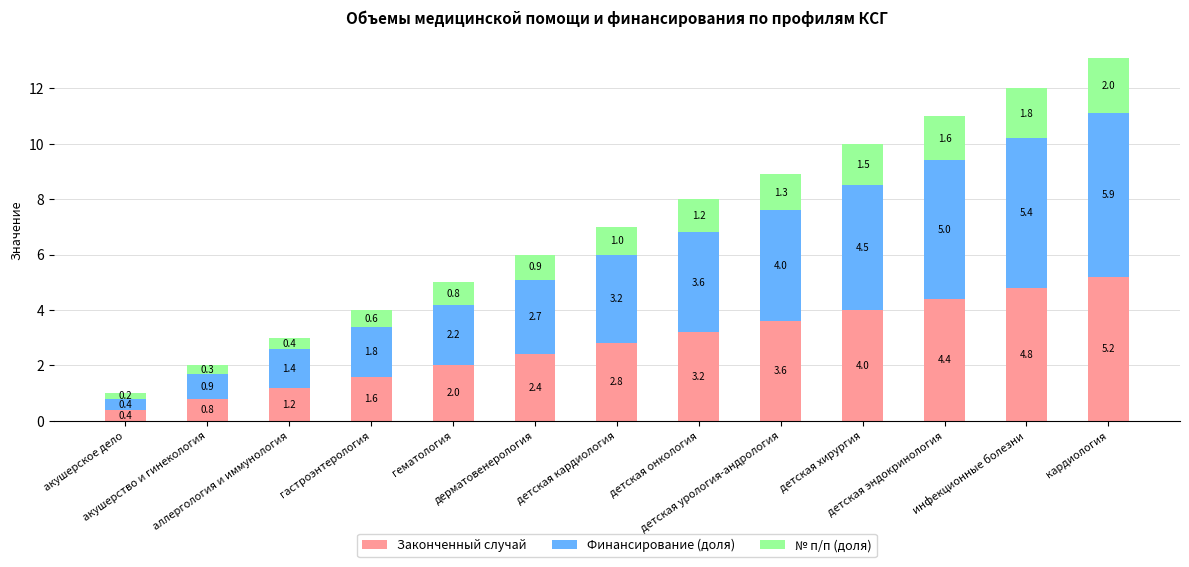

What is the maximum value for Законченный случай?

5.2